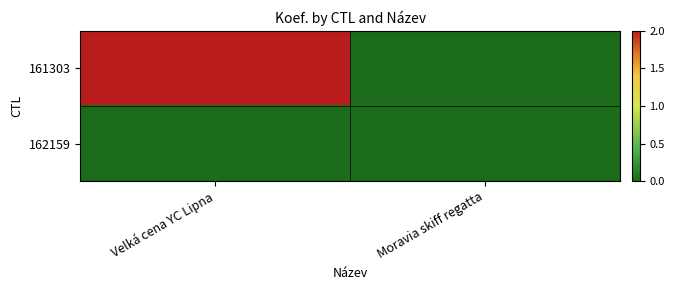

What is the total value across all series at Velká cena YC Lipna?

2